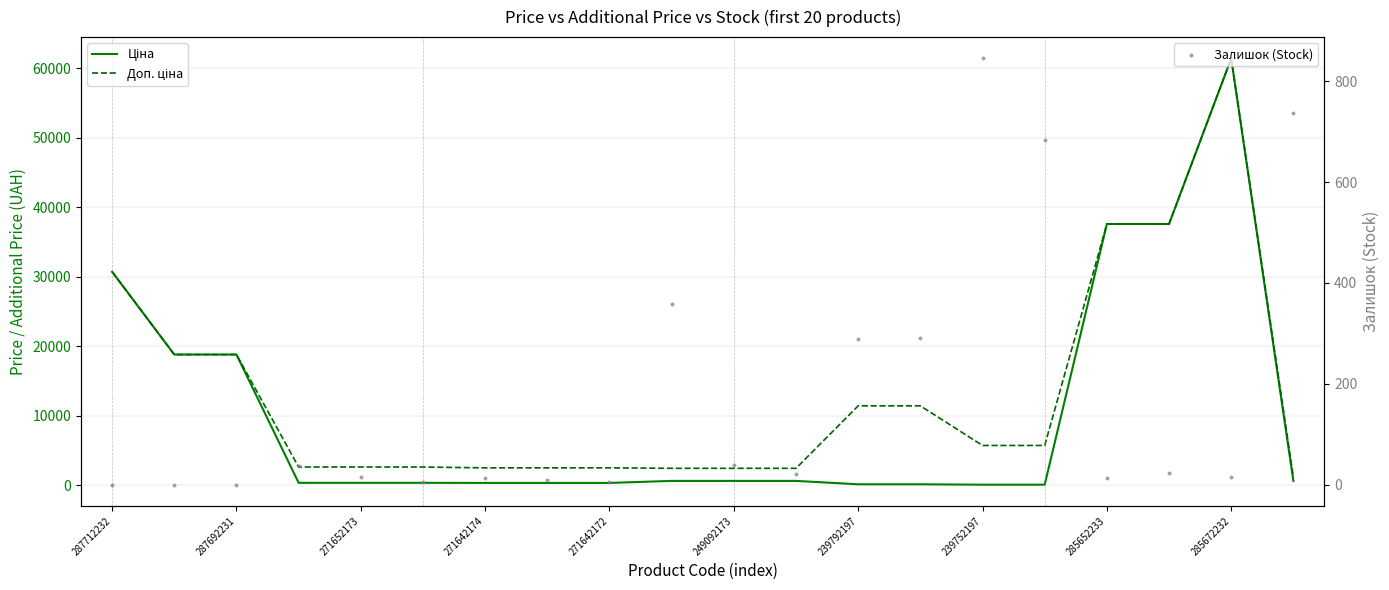

Is the value of Залишок (Stock) at 271642172 greater than the value of Ціна at 249092173?

No